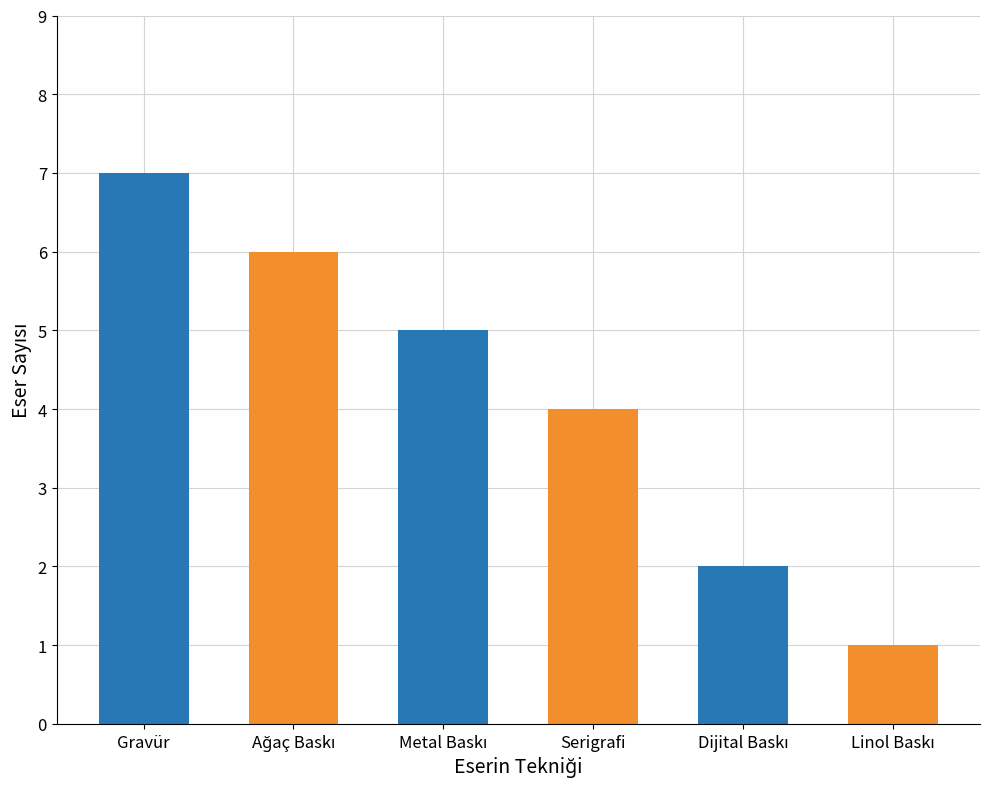

Which category has the lowest value across all series?

Linol Baskı